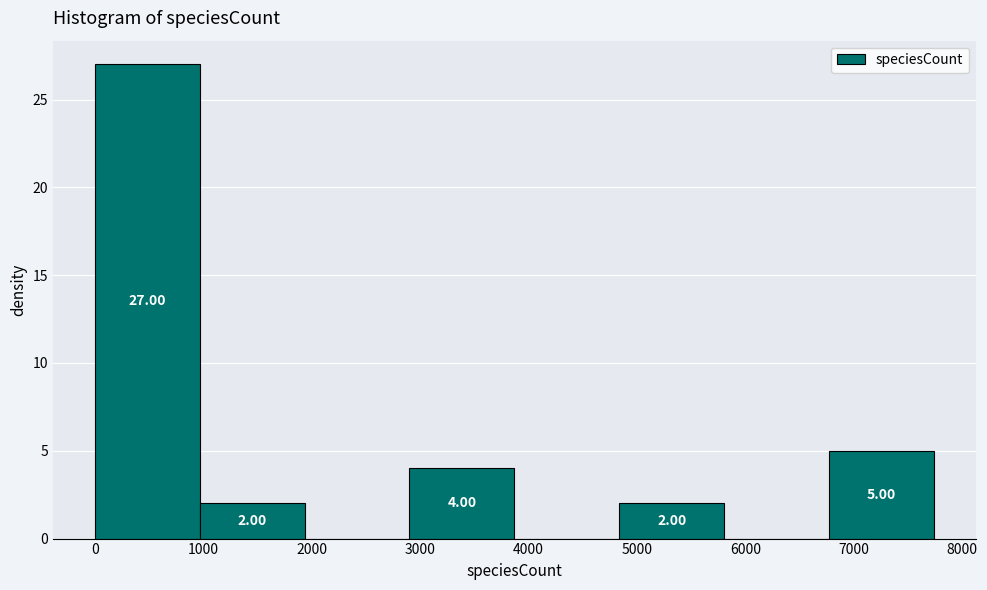

Which range on the x-axis has the tallest bar?

0 to 1000